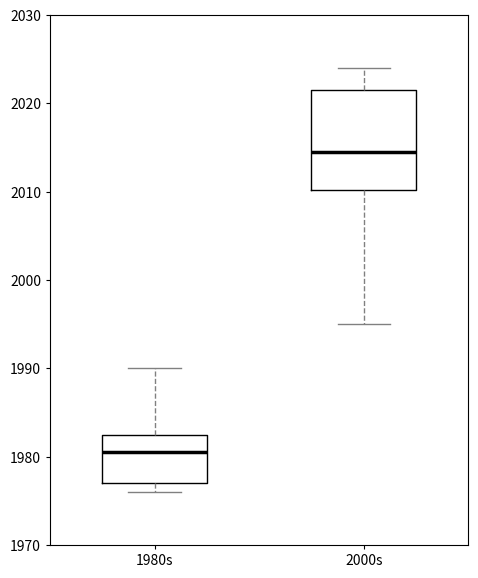

Which box's median line is the highest?

2000s